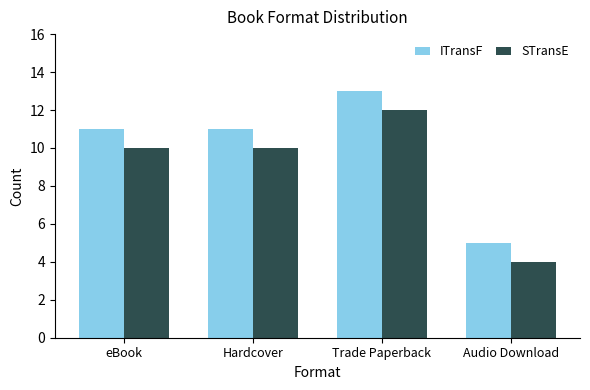

Count the number of categories in the chart.

4